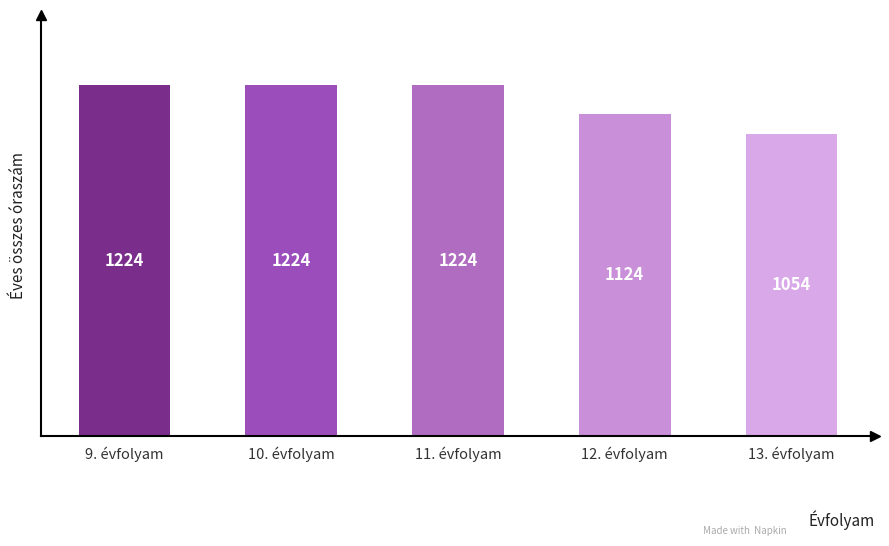

How many data points are less than 1224?

2